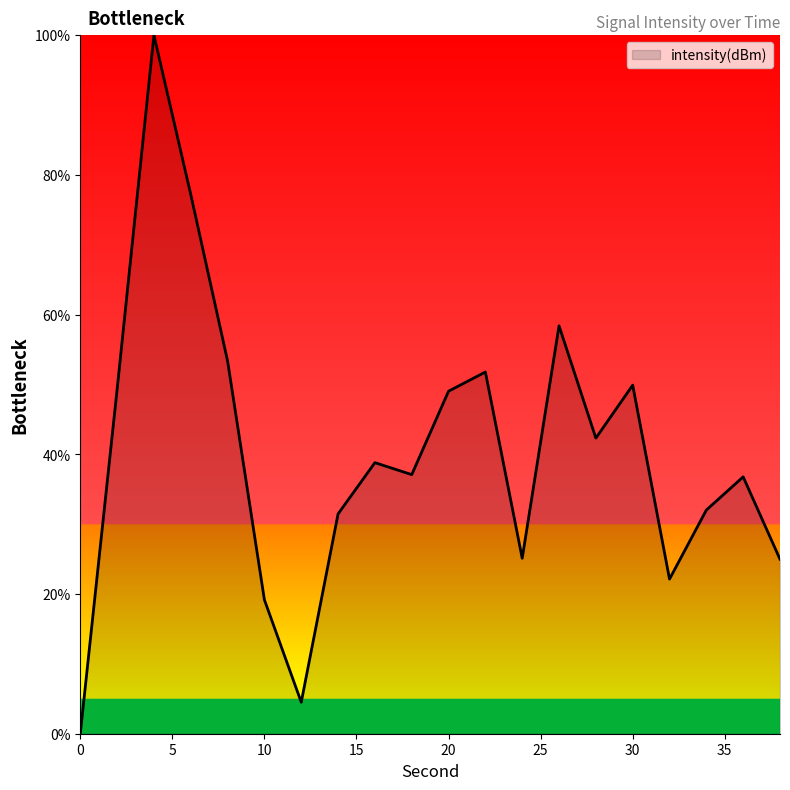

What is the maximum value shown in the chart?

100.0